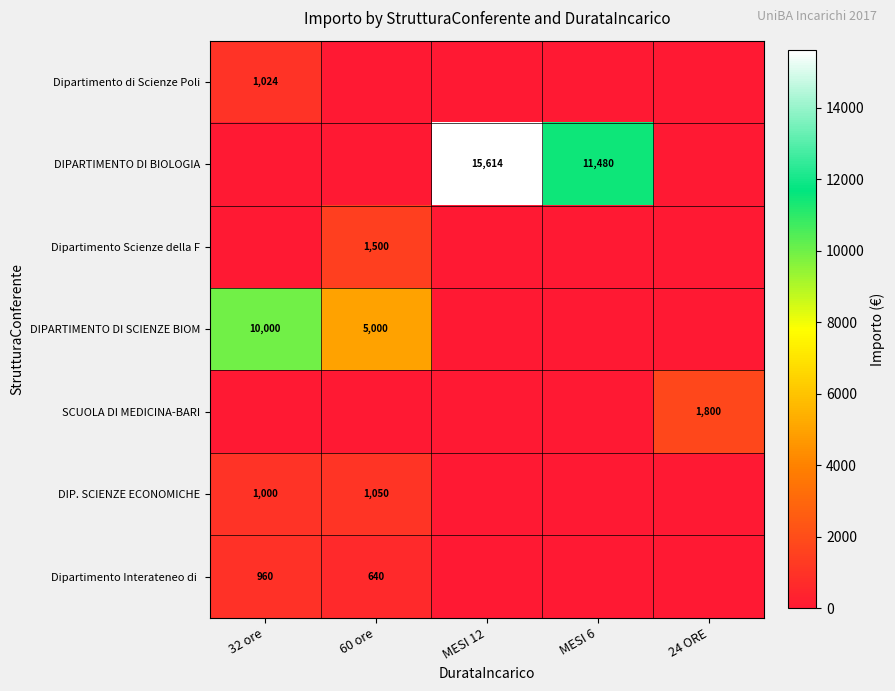

At which category is the sum across all series the highest?

MESI 12